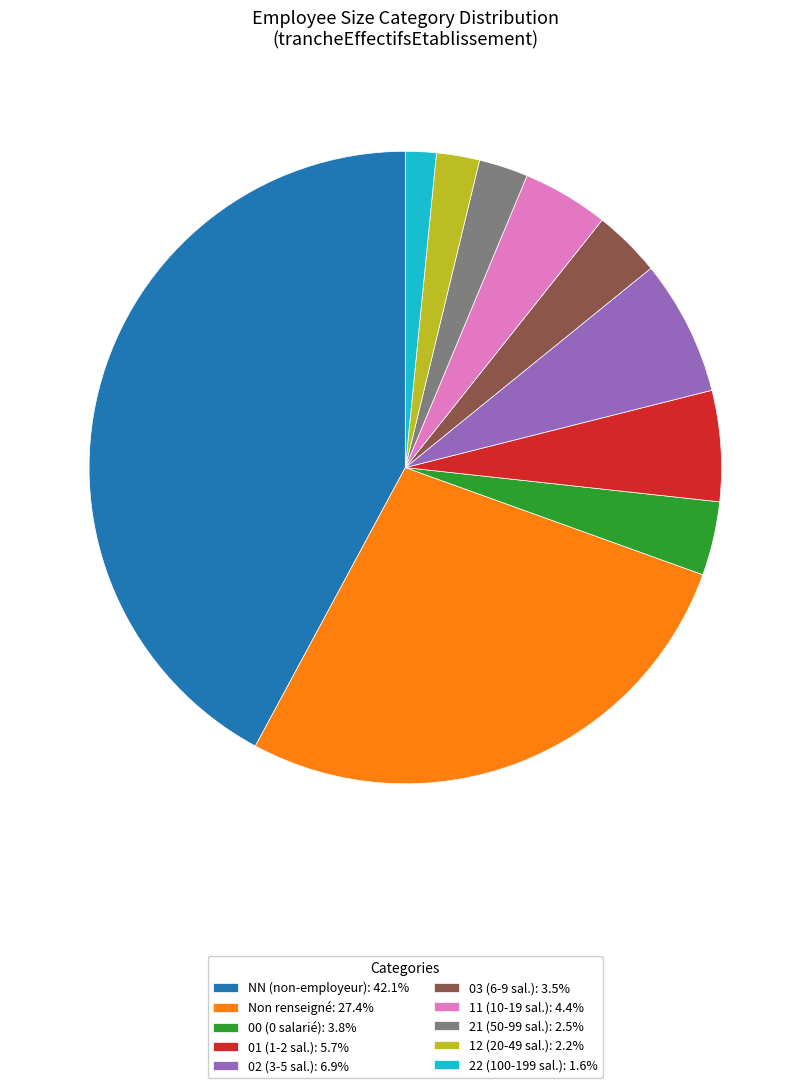

Approximately how many times larger is the value at 00 (0 salarié): 3.8% compared to 11 (10-19 sal.): 4.4%?

0.9